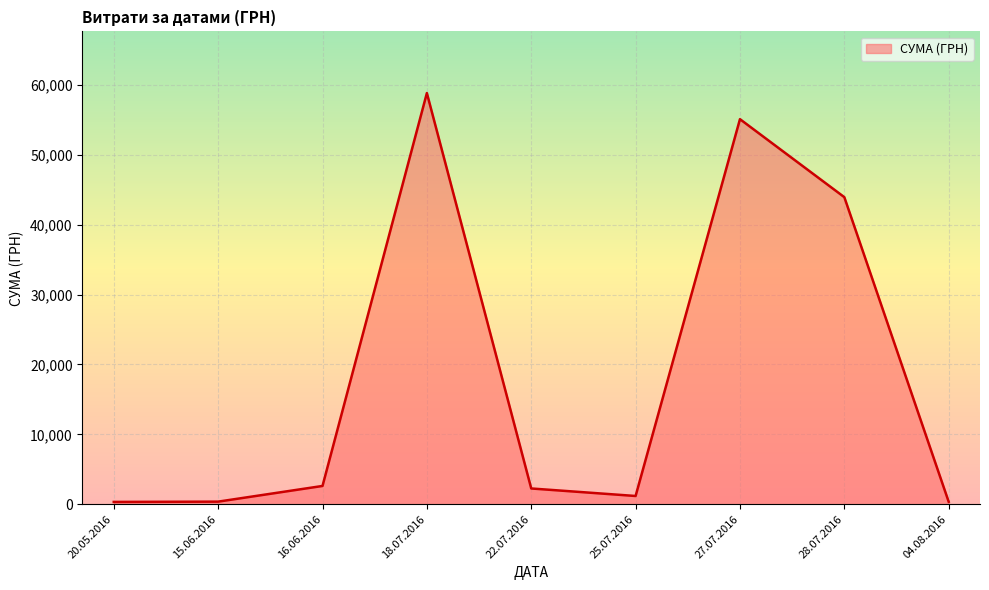

What is the average value?

18331.8